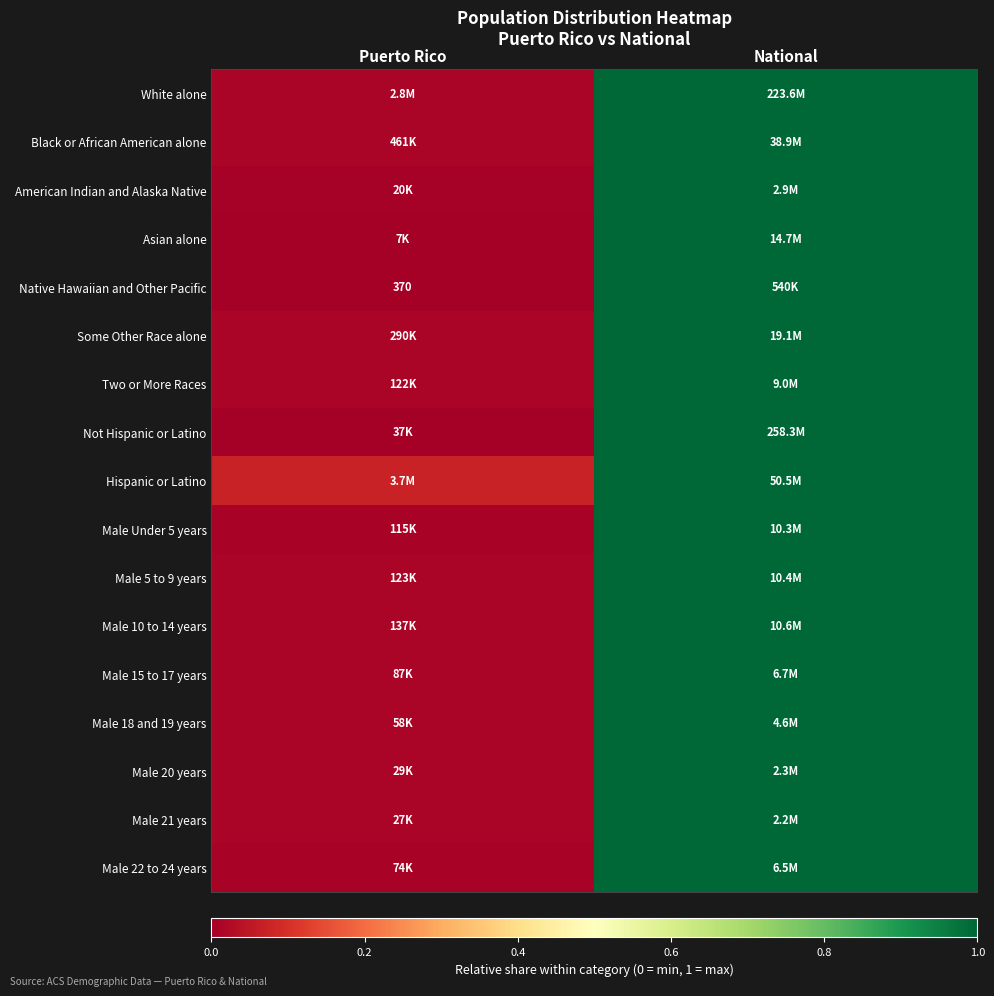

What is the average value of the Hispanic or Latino series?

0.5